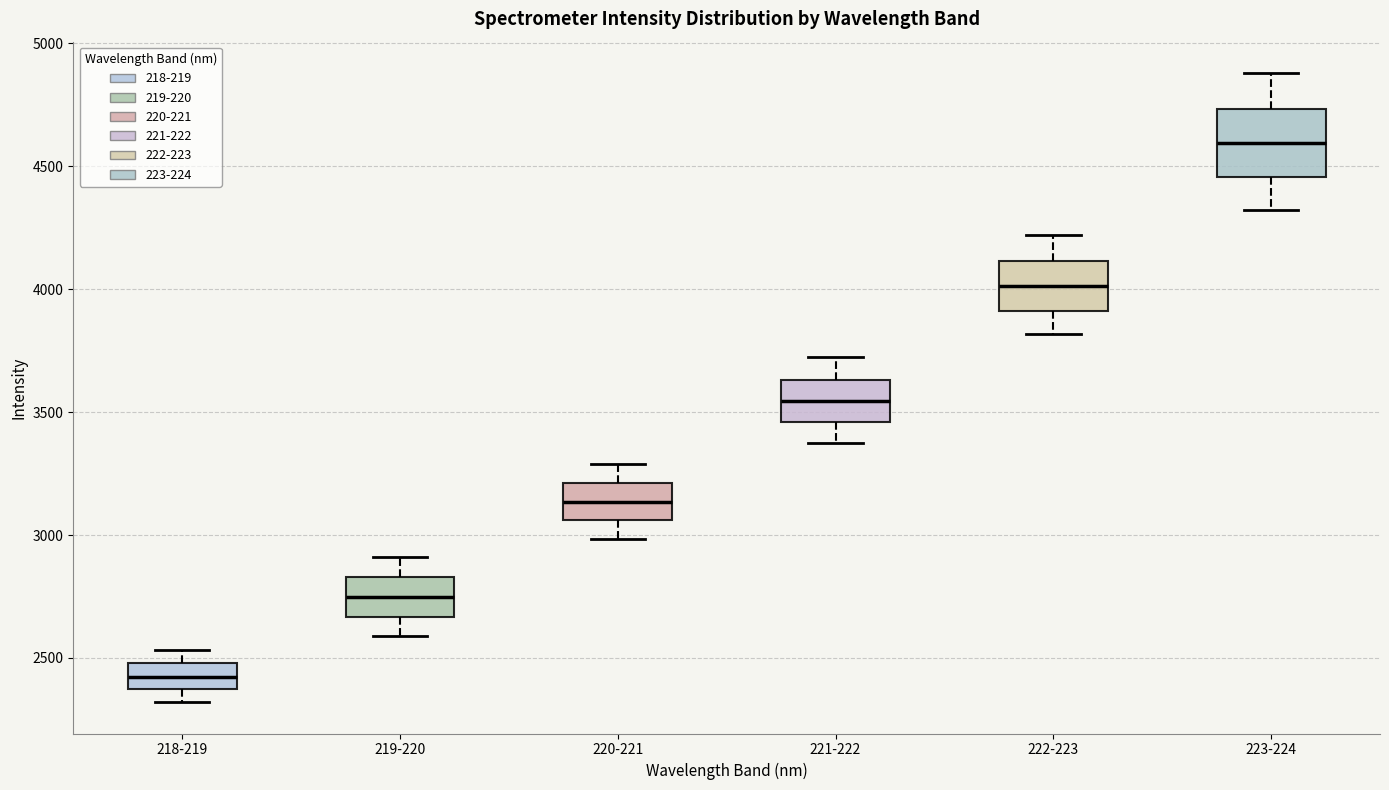

Reading left to right, transcribe this box plot: for each box, give where its median line is, the range the box spans, and where its two whiskers end, as read against the y-axis. The values are not printed on the chart, so give them approximately, as read against the axis.

218-219: median 2400, box 2350 to 2500, whiskers 2300 to 2550
219-220: median 2750, box 2650 to 2850, whiskers 2600 to 2900
220-221: median 3150, box 3050 to 3200, whiskers 3000 to 3300
221-222: median 3550, box 3450 to 3650, whiskers 3400 to 3700
222-223: median 4000, box 3900 to 4100, whiskers 3800 to 4200
223-224: median 4600, box 4450 to 4750, whiskers 4300 to 4900